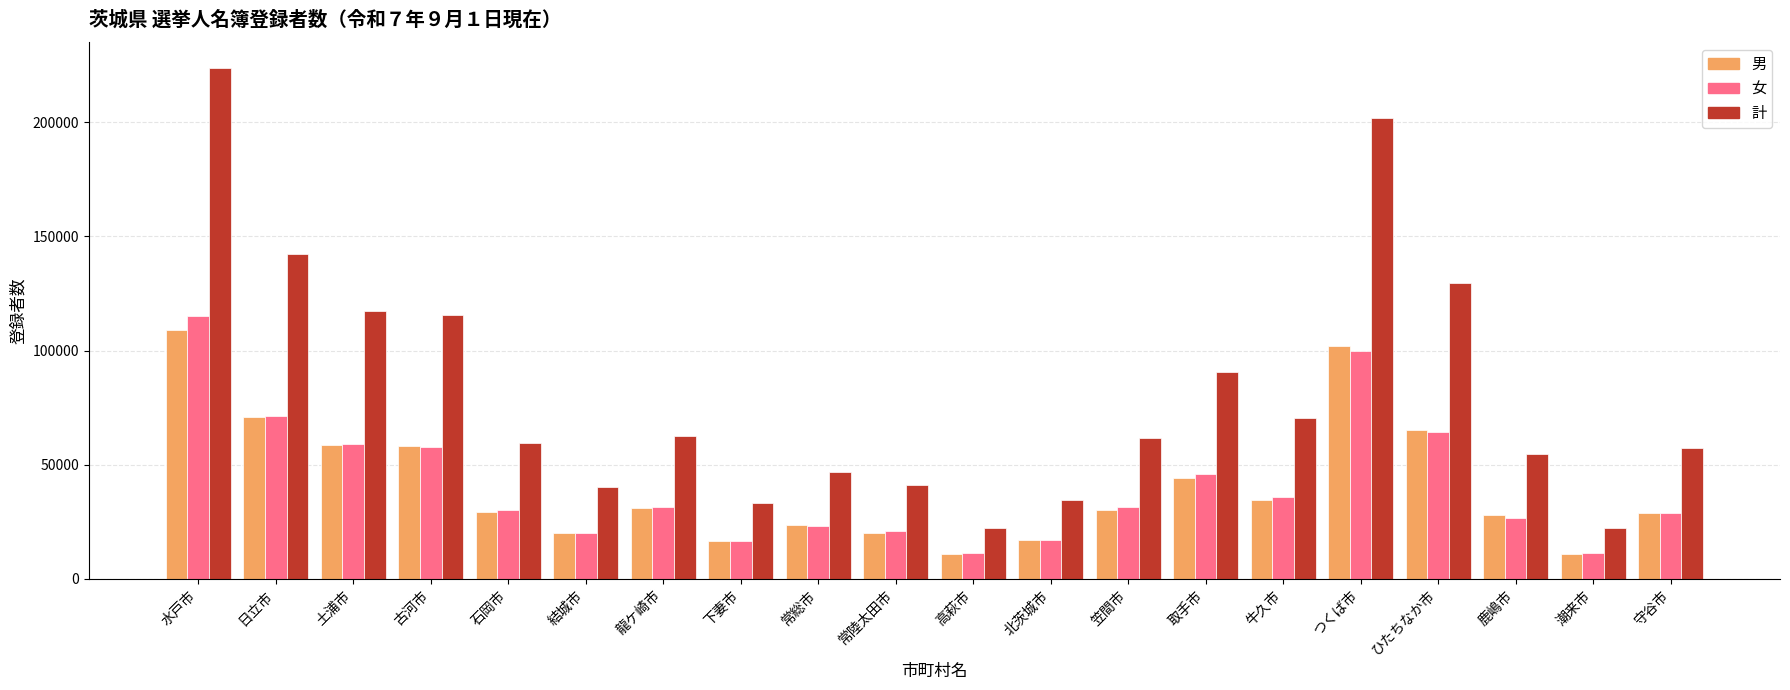

Does the chart contain stacked bars?

No